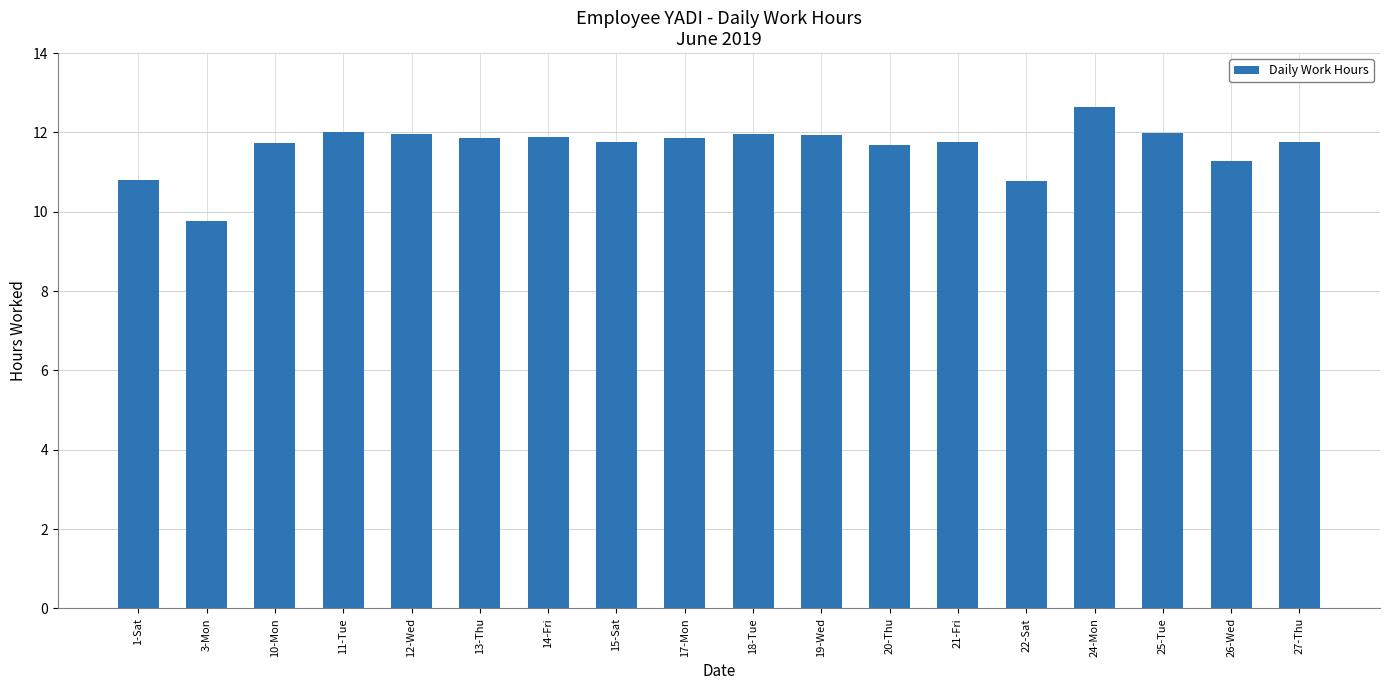

What is the difference between the maximum and minimum values?

2.9